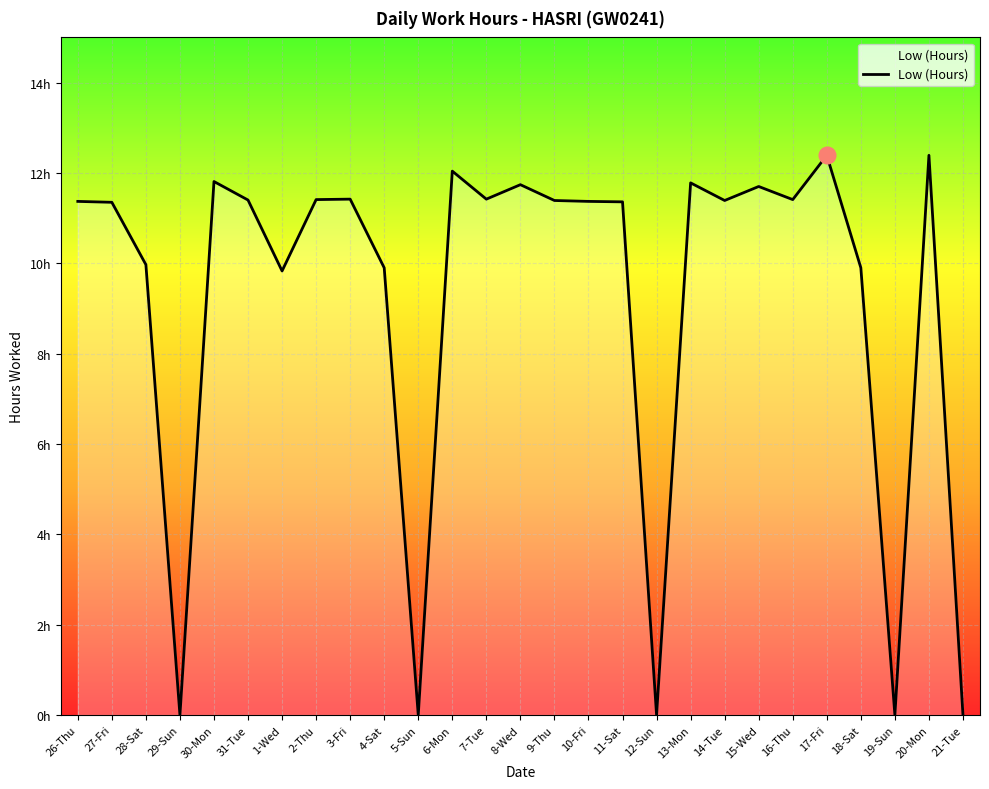

True or false: there are more than 1 points higher than both neighbors.

True